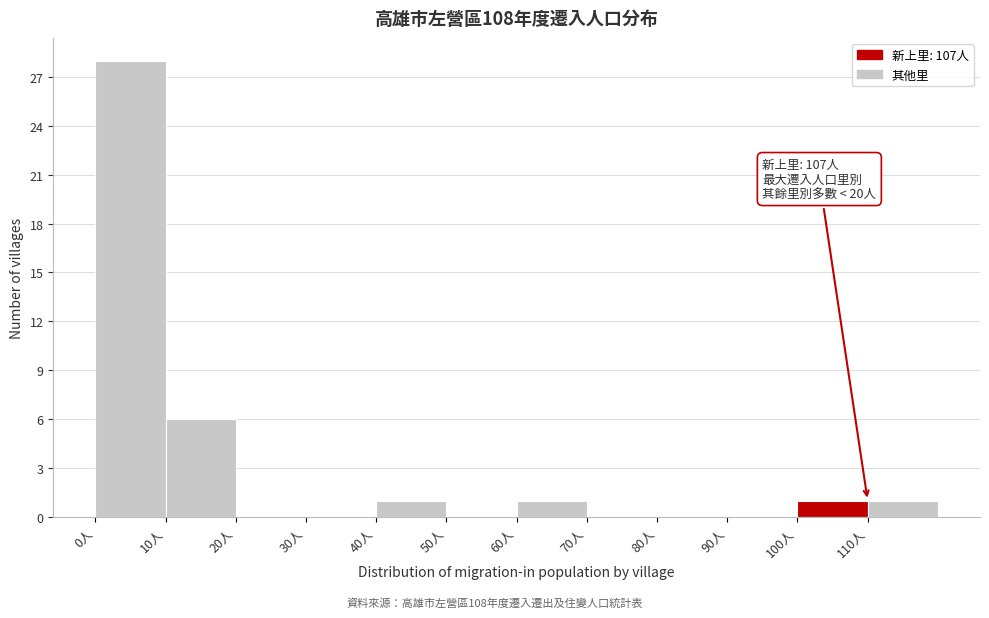

Over which range of the x-axis is the bar tallest?

0 to 10